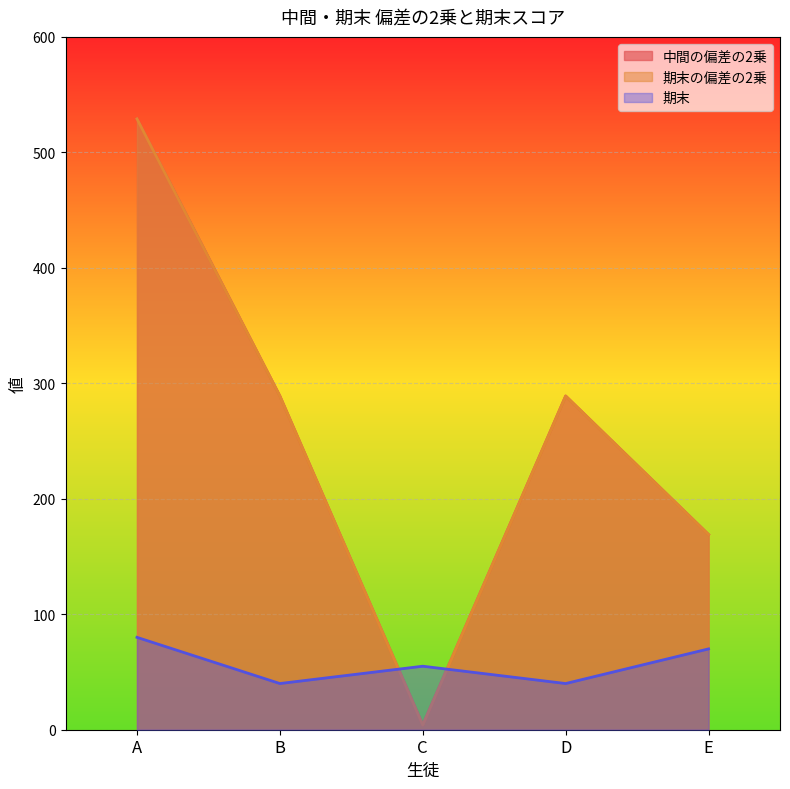

True or false: 期末の偏差の2乗 has a value of 478 at B.

False